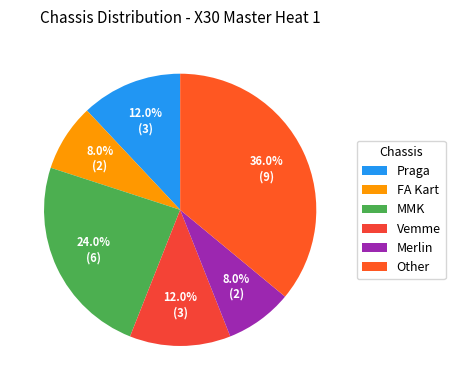

To the nearest percent, what is the average slice percentage?

17%